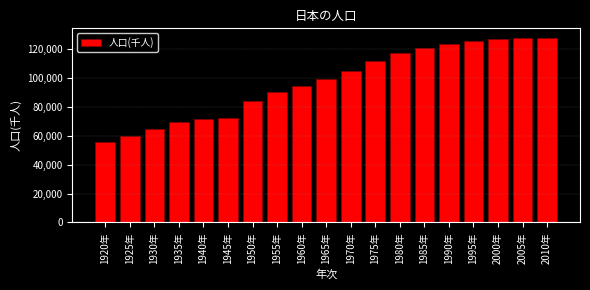

What is the label of the 4th bar from the right?

1995年